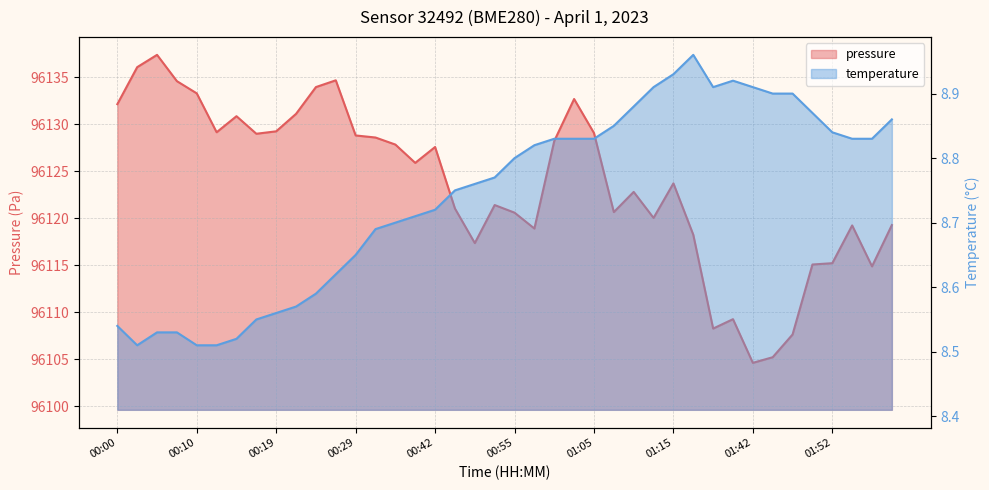

The temperature series shows 8.8 at 00:47. True or false?

True